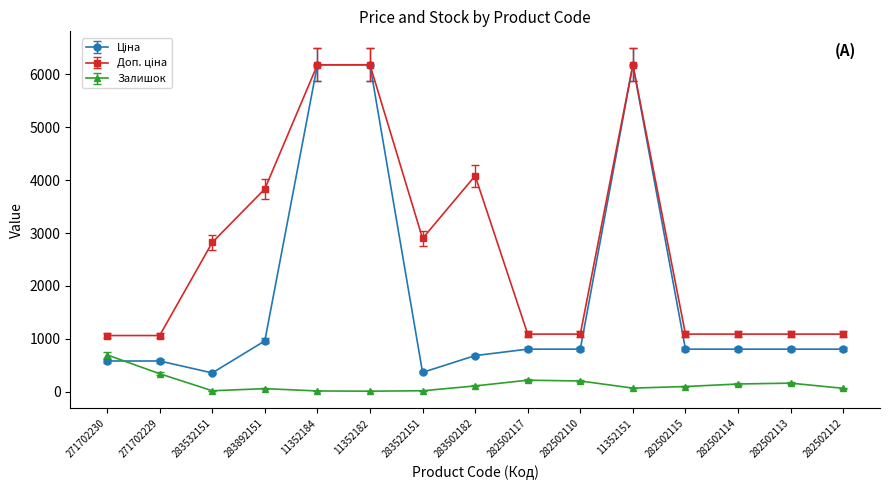

What is the value of the Залишок point at the 9th from the left?

215.0